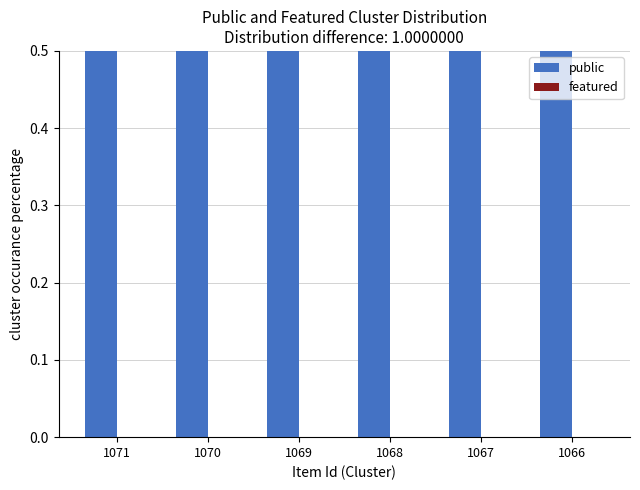

At which category does the chart reach its peak across all series?

1071